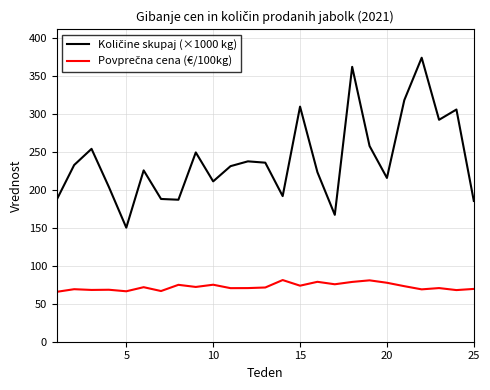

What is the greatest value displayed?

373.7